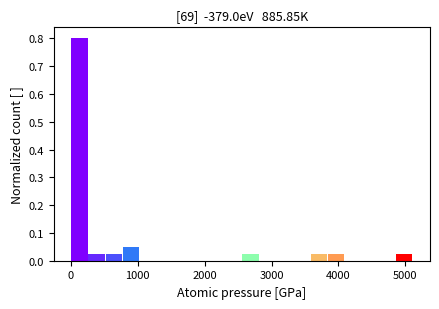

Read against the x-axis, roughly where is the centre of the tallest bar?

100